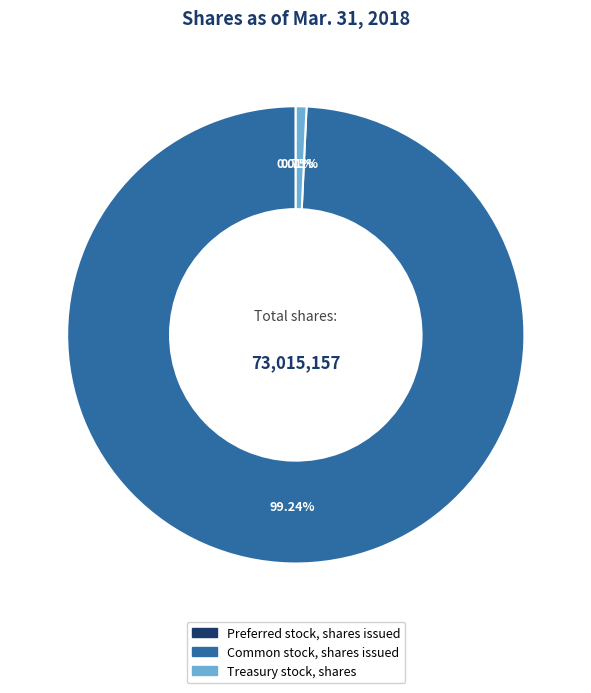

True or false: Treasury stock, shares accounts for 11% of the total.

False